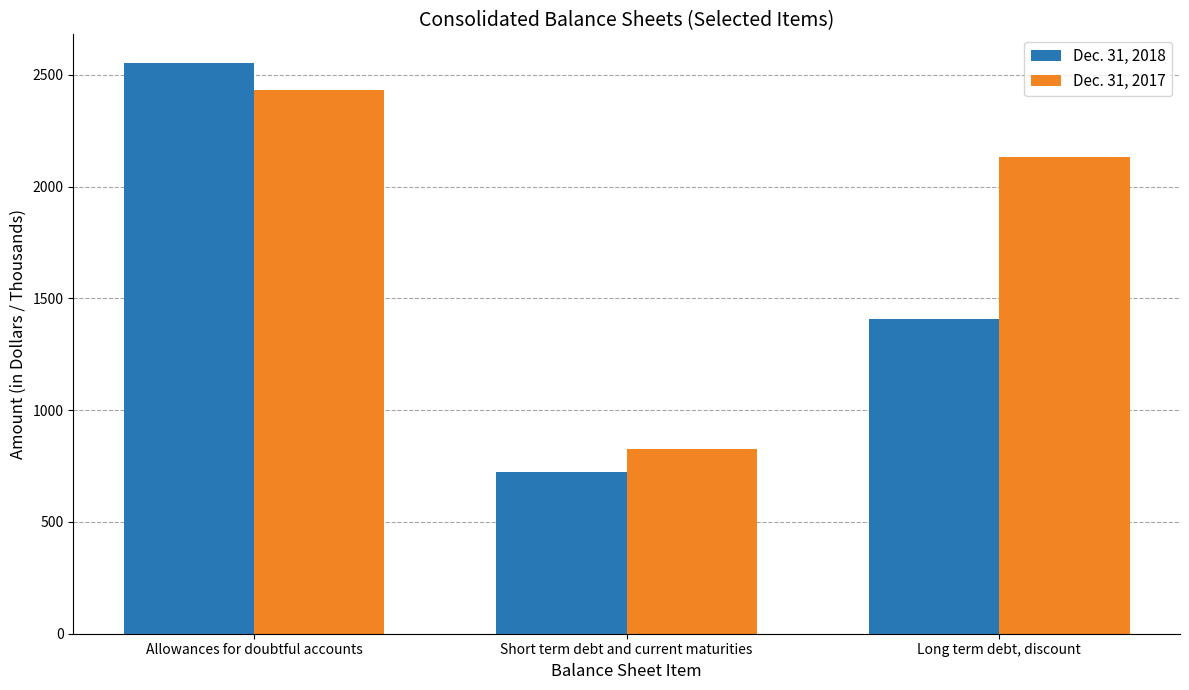

What is the sum of the Dec. 31, 2018 values at Short term debt and current maturities and Long term debt, discount?

2131